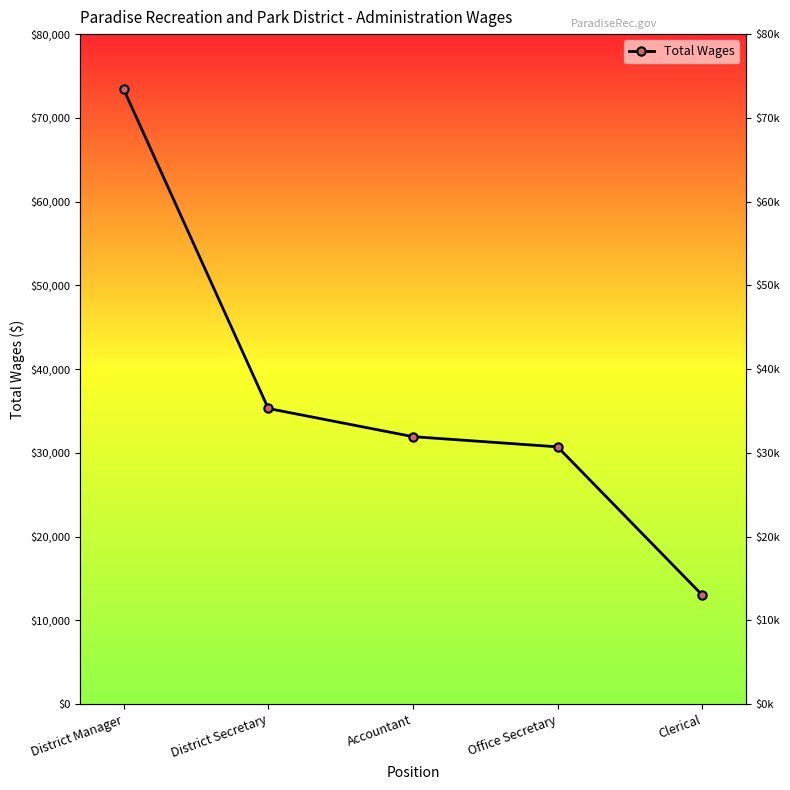

Reading right to left, transcribe all the data shown in this chart.

13035	30721	31937	35302	73420